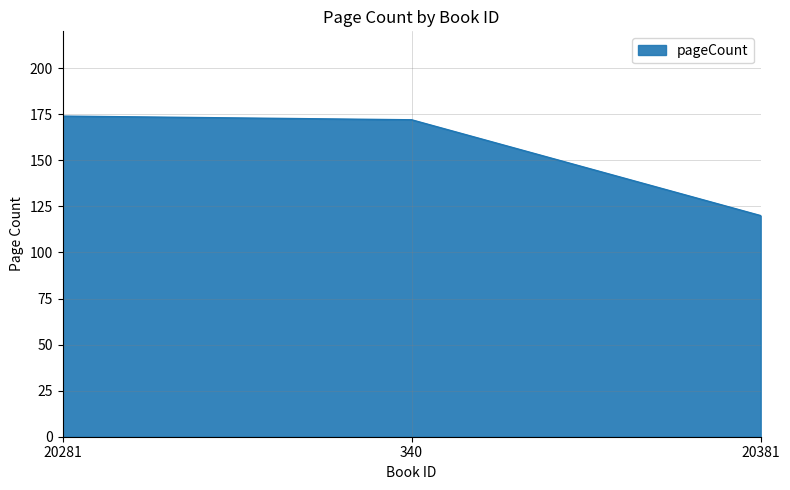

List the labels in order of value, smallest first.

20381, 340, 20281